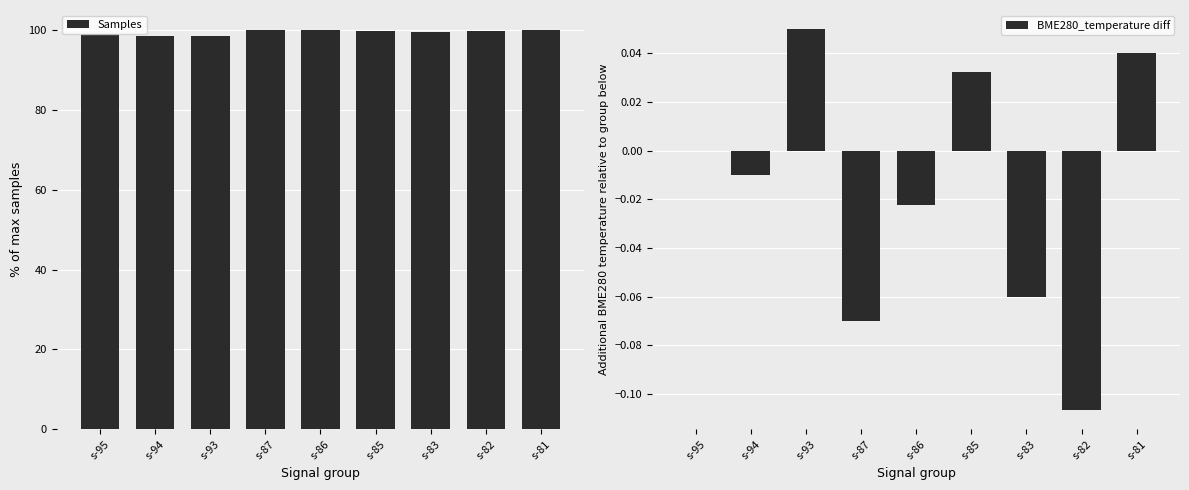

List the series in order of their peak value, highest first.

Samples, BME280_temperature diff